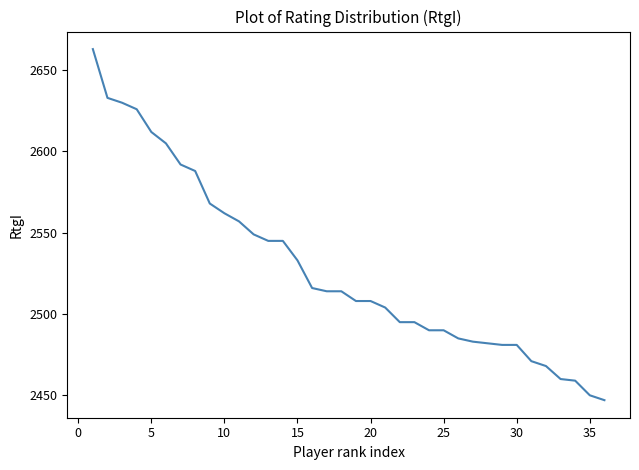

What is the maximum value shown in the chart?

2663